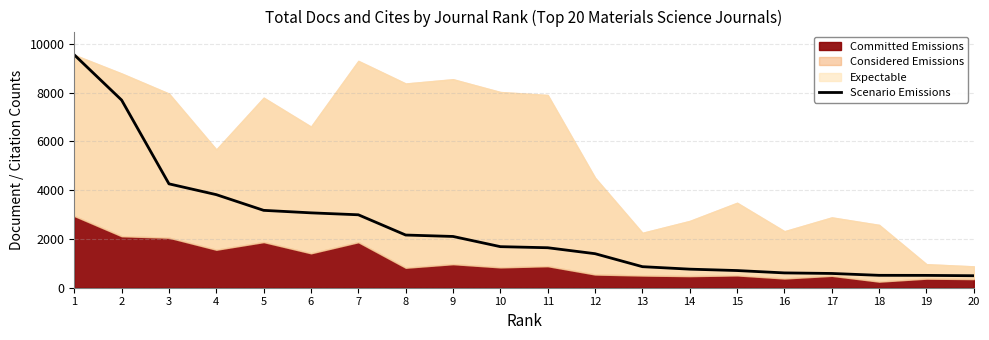

Where does the data first go above 1682?

1